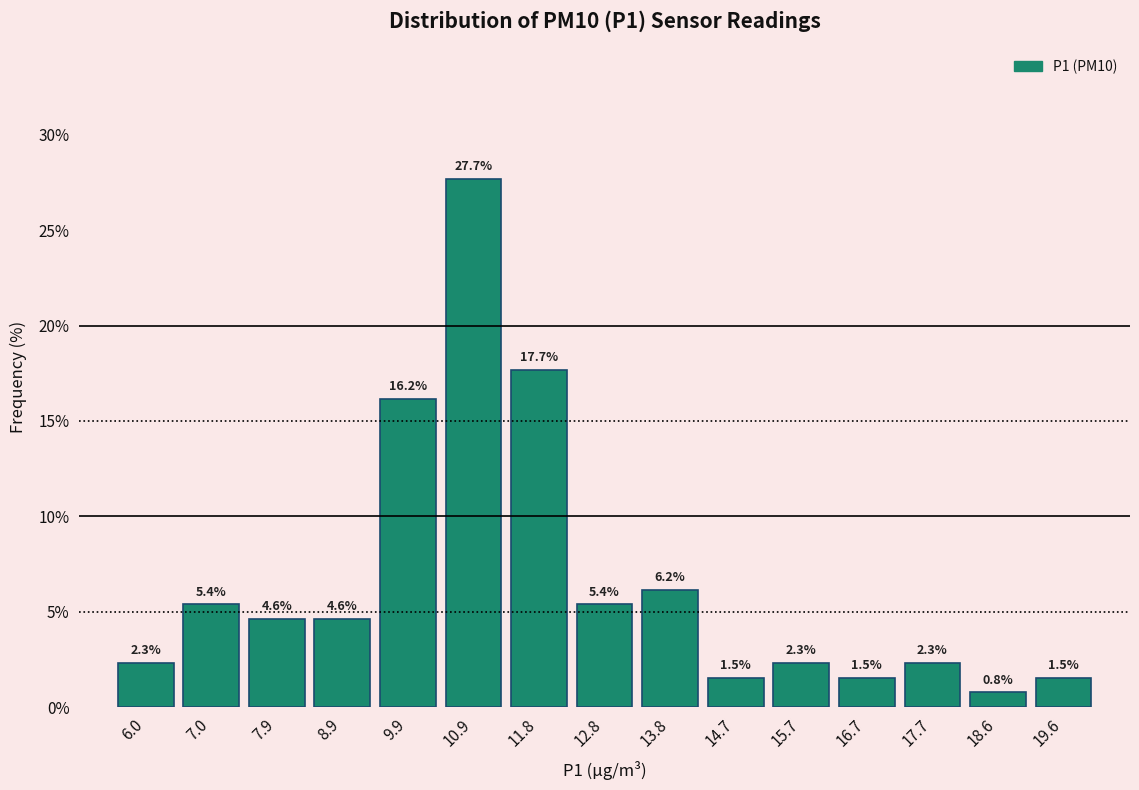

How tall is the bar that spans 8.4 to 9.4 on the x-axis? The bar edges are not printed on the chart, so give them approximately, as read against the axis.

4.6